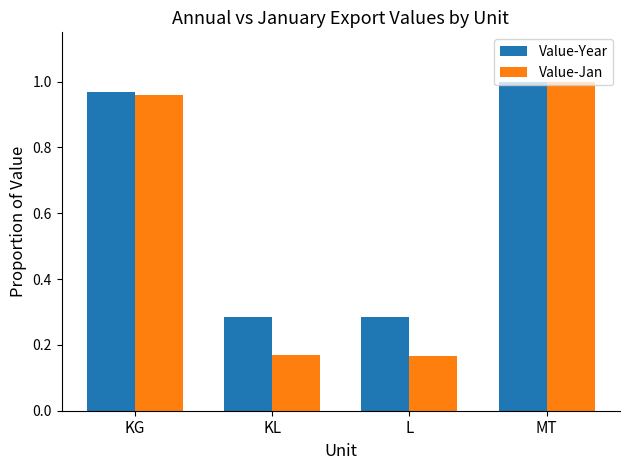

What is the sum of all Value-Jan values?

2.3